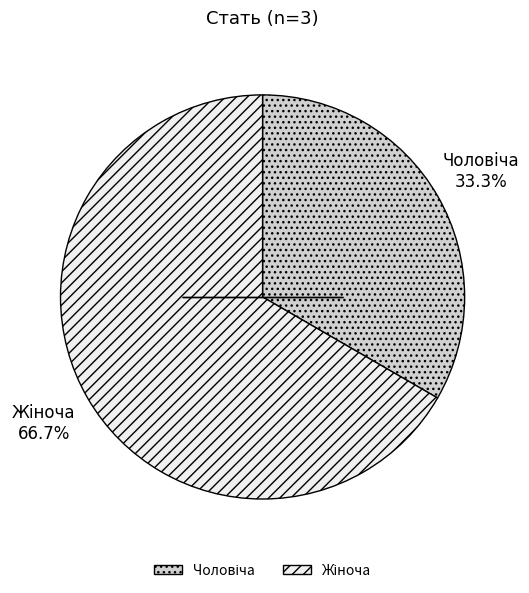

Is there any slice that represents more than half of the pie?

Yes